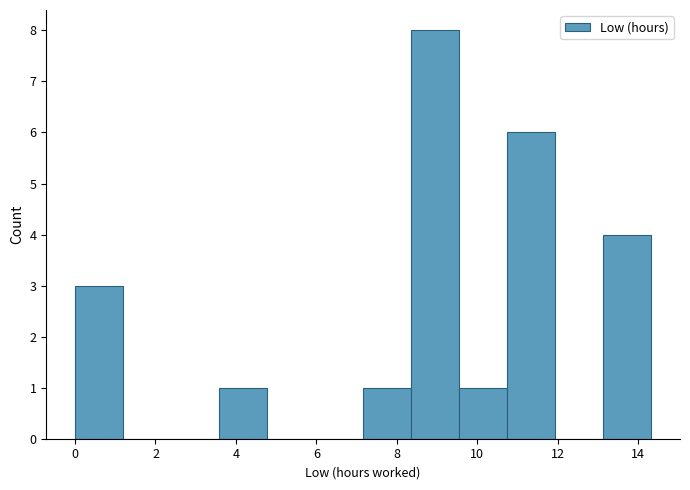

Over which range of the x-axis is the bar tallest?

8.4 to 9.6